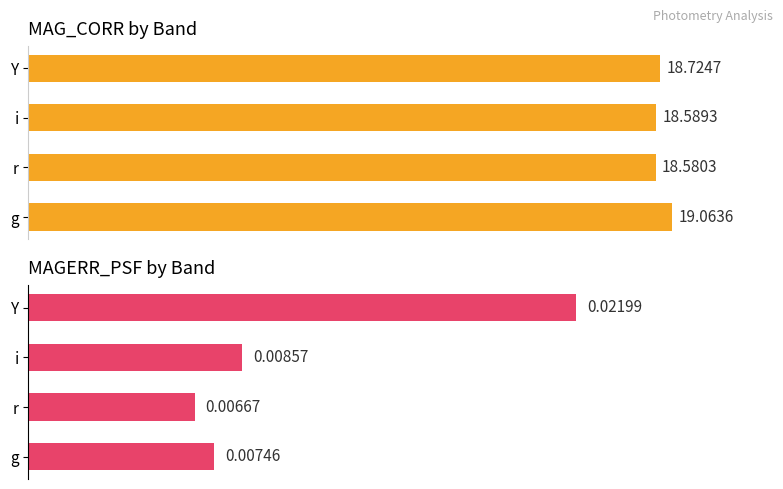

Rank the series by their maximum value, from highest to lowest.

MAG_CORR, MAGERR_PSF